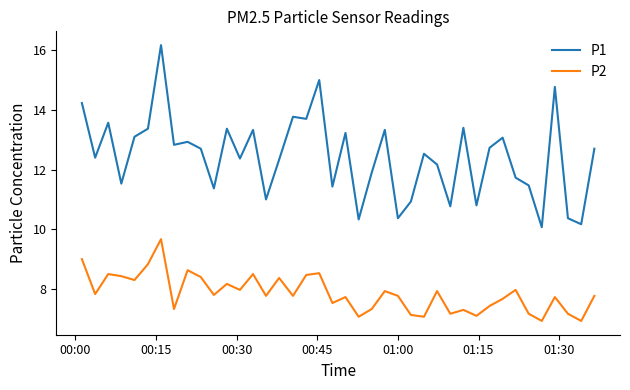

Which series has the largest range (max minus min)?

P1